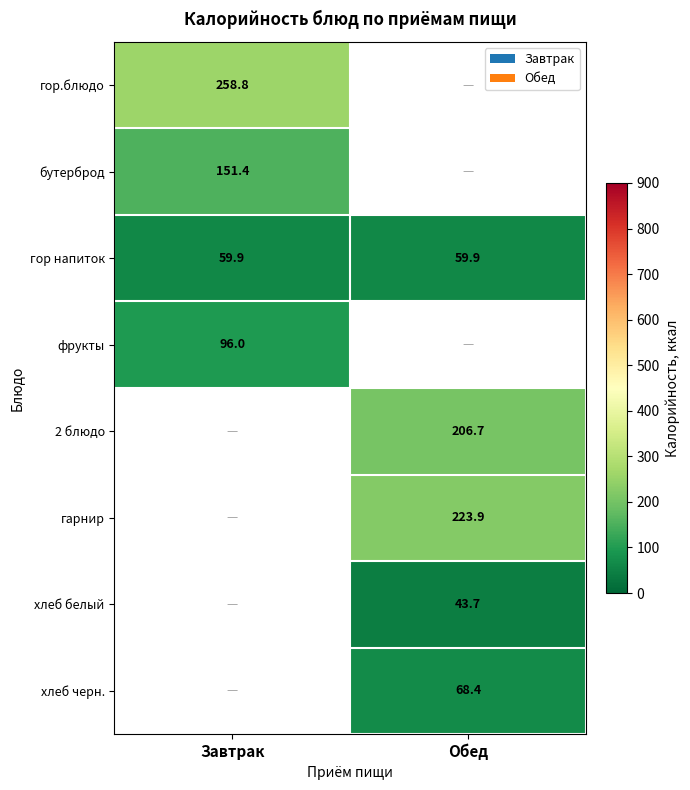

True or false: фрукты has a value of 170.8 at Завтрак.

False